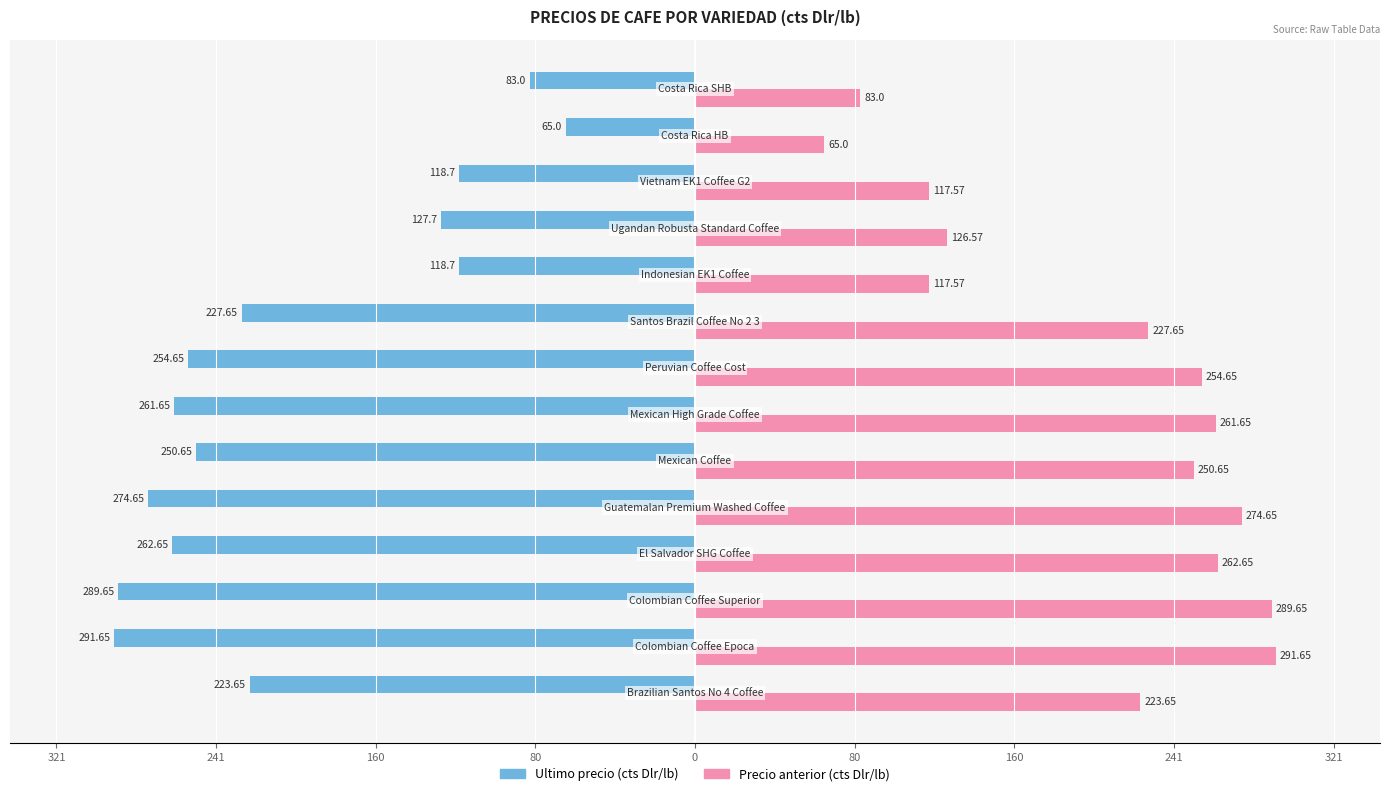

What are all the series names shown in the legend?

Ultimo precio (cts Dlr/lb), Precio anterior (cts Dlr/lb)